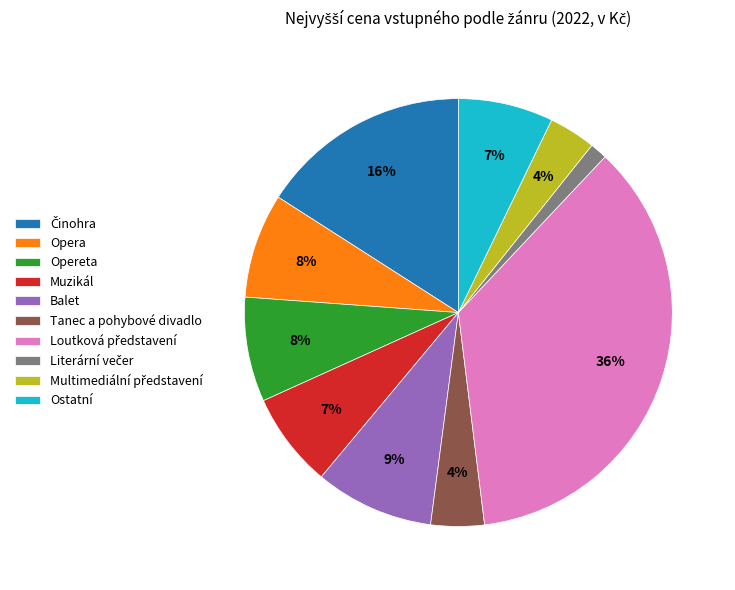

To the nearest percent, what percentage of the pie is Ostatní?

7%